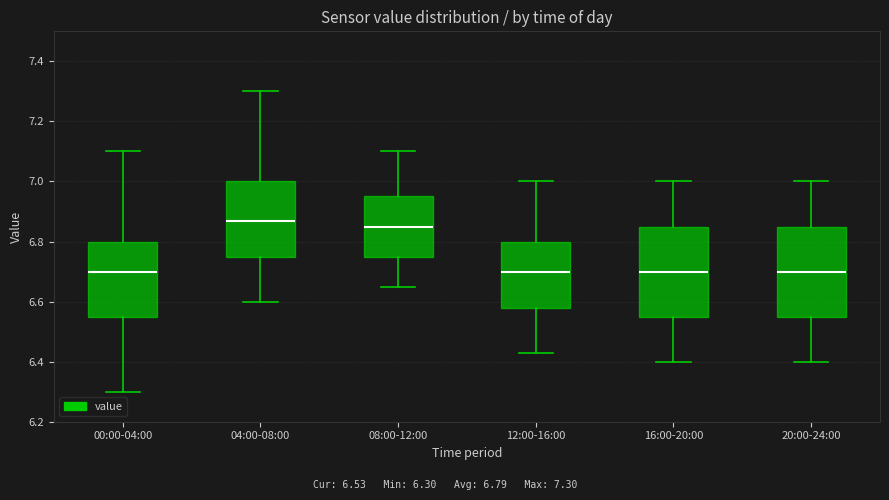

Which box's median line is the highest?

04:00-08:00